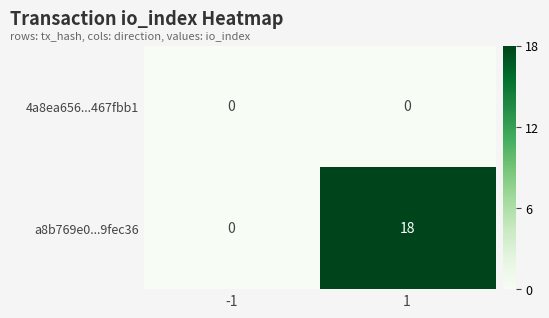

Reading left to right, what are all the values shown in this chart?

4a8ea656...467fbb1: -1=0	1=0
a8b769e0...9fec36: -1=0	1=18